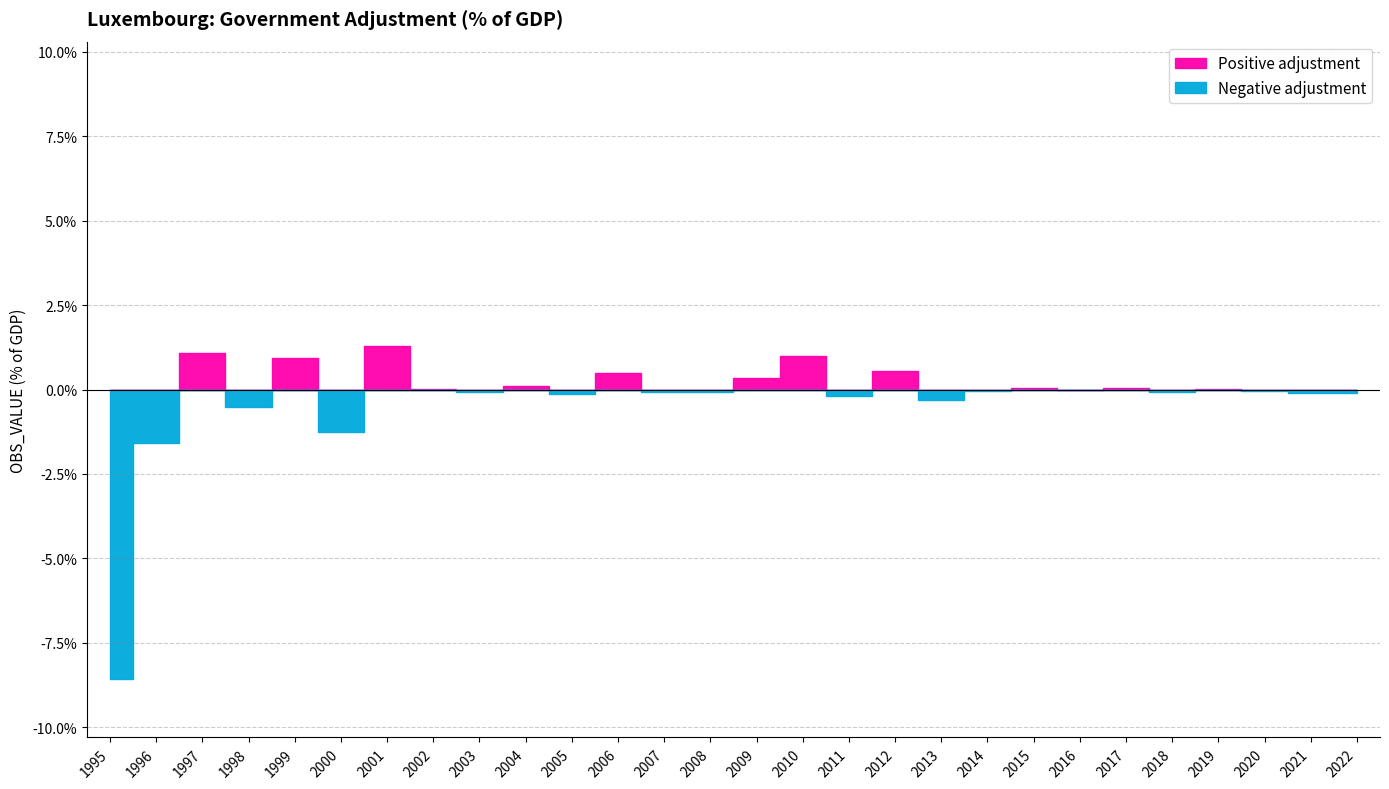

The value at 2020 is -0.1. True or false?

True